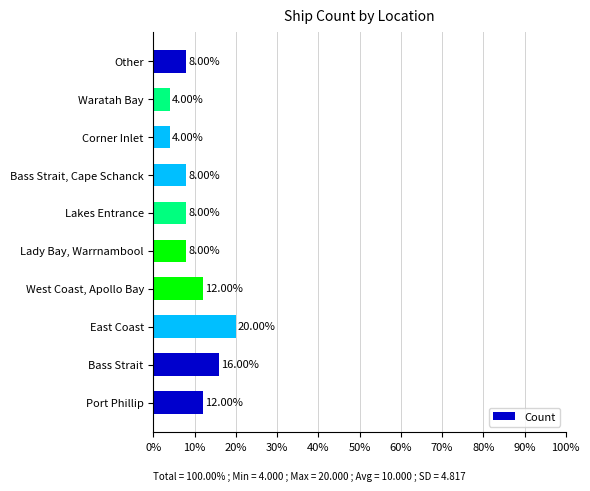

Which category has the highest value across all series?

East Coast